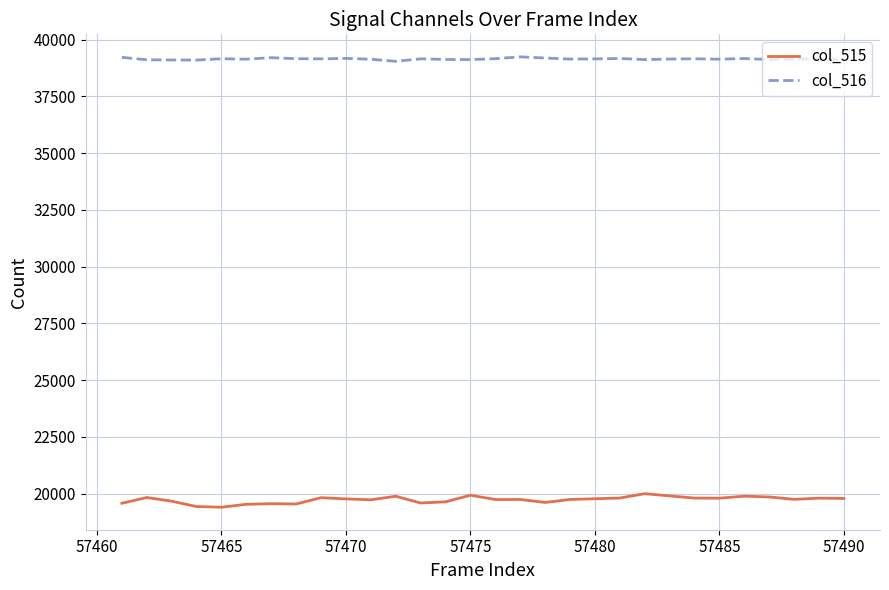

True or false: col_515 and col_516 cross at least once.

False